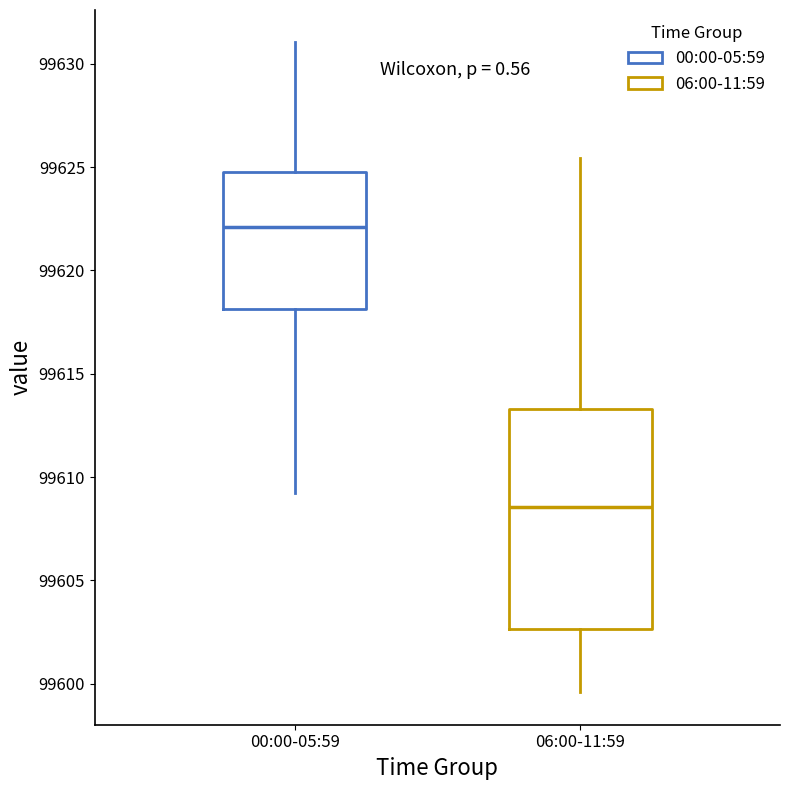

Comparing the boxes themselves (not the whiskers), which one is the tallest?

06:00-11:59